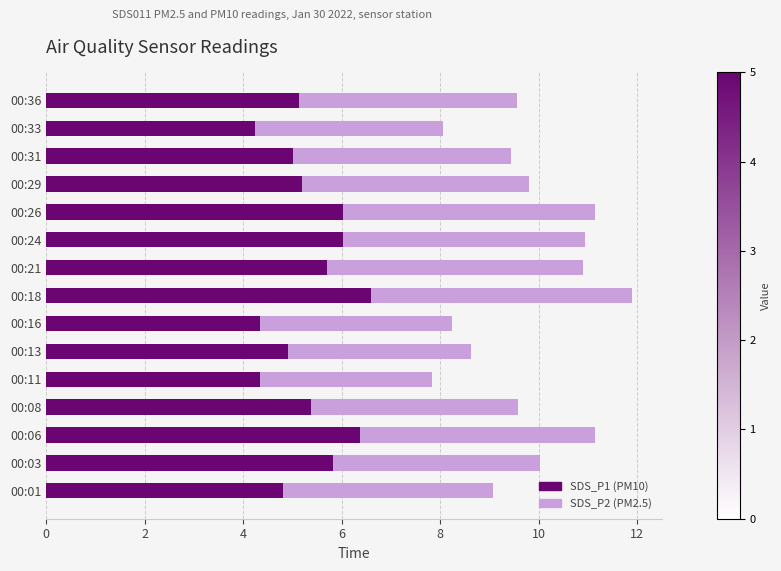

What is the total value across all series at 00:24?

10.9